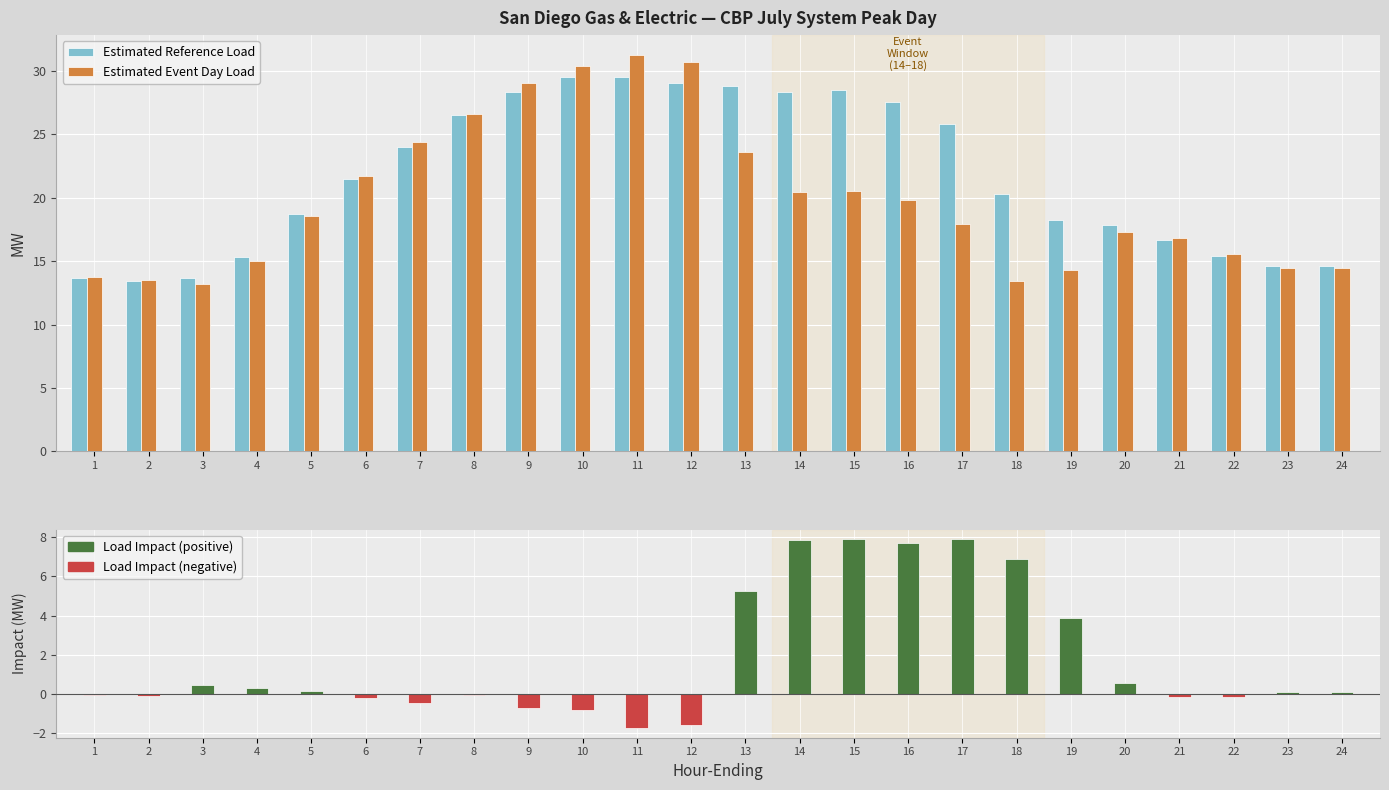

Count the number of data series in this chart.

3